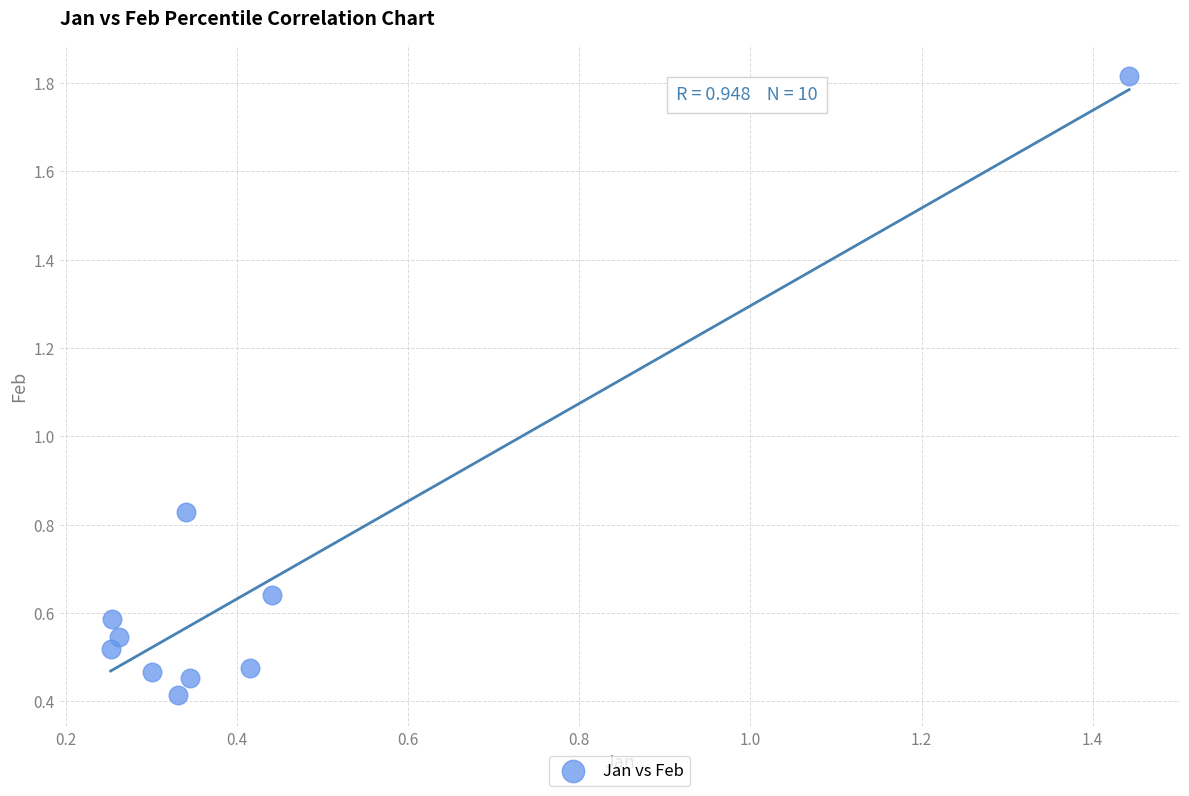

What is the range of Y values (max minus min)?

1.4